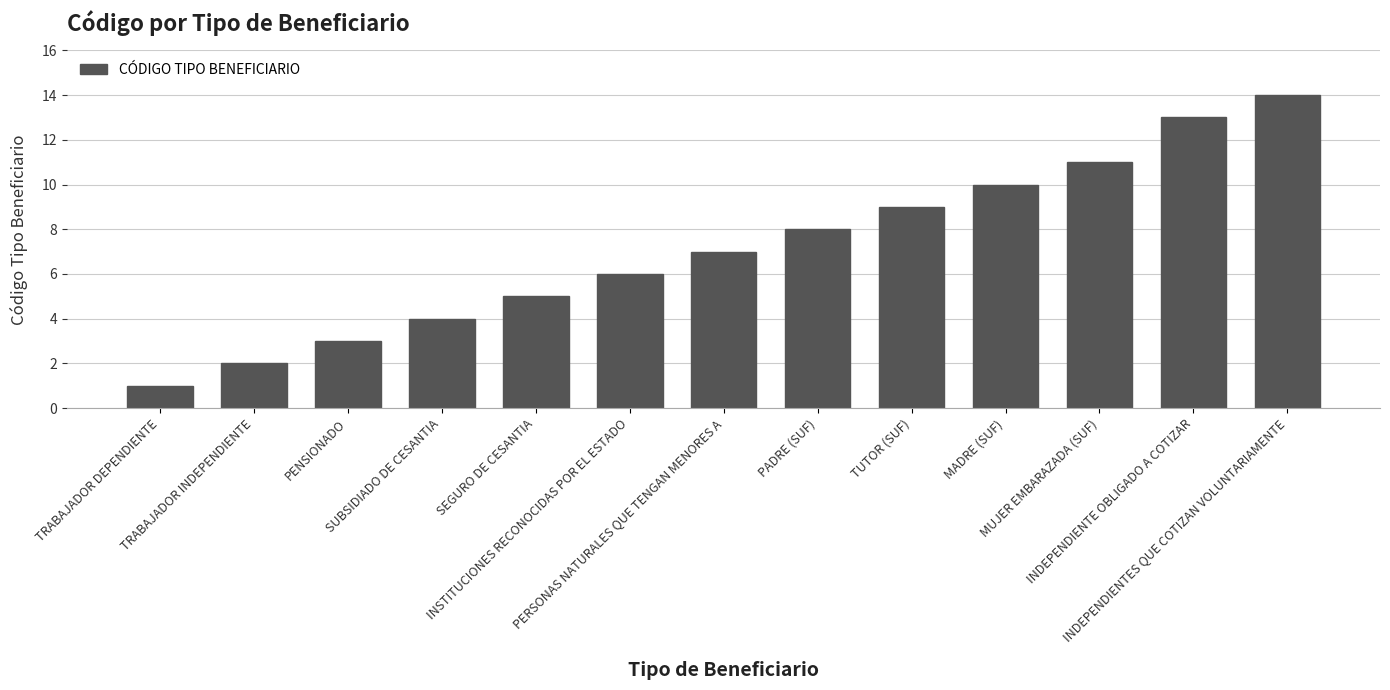

What is the sum of the values at TRABAJADOR DEPENDIENTE and PADRE (SUF)?

9